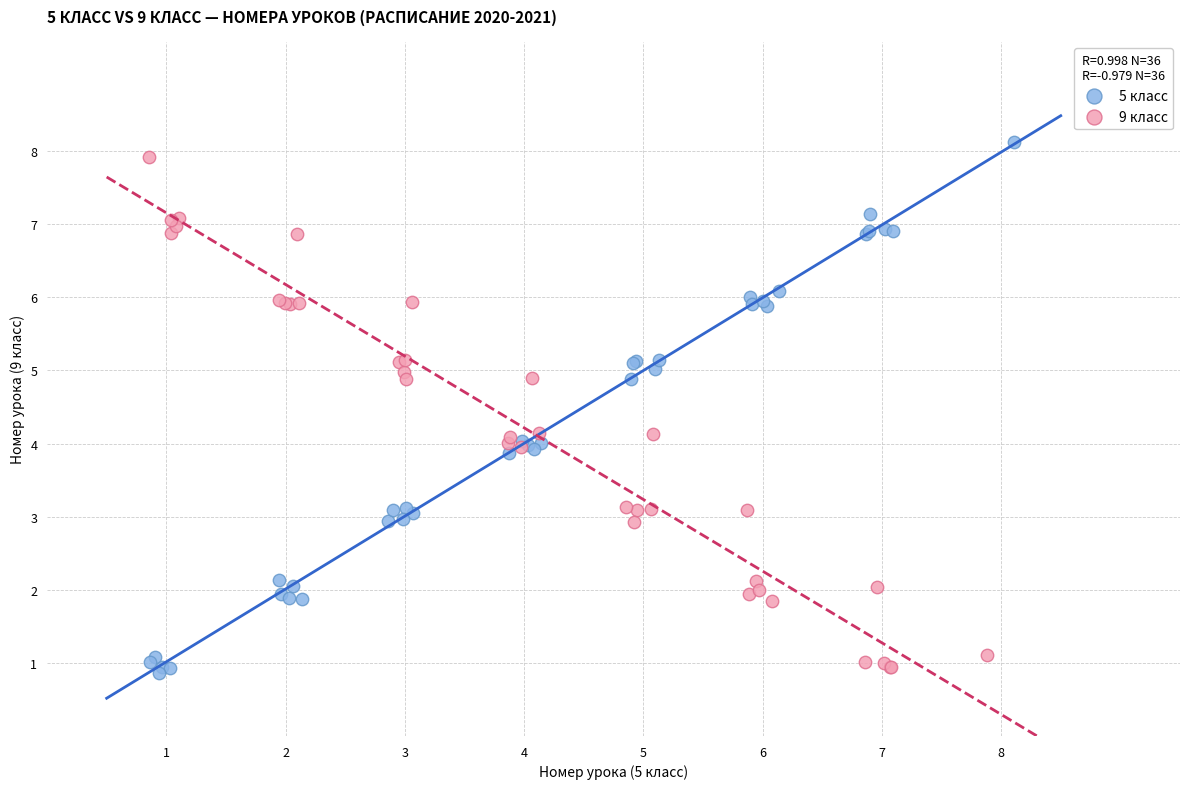

Which series contains the highest Y value?

5 класс